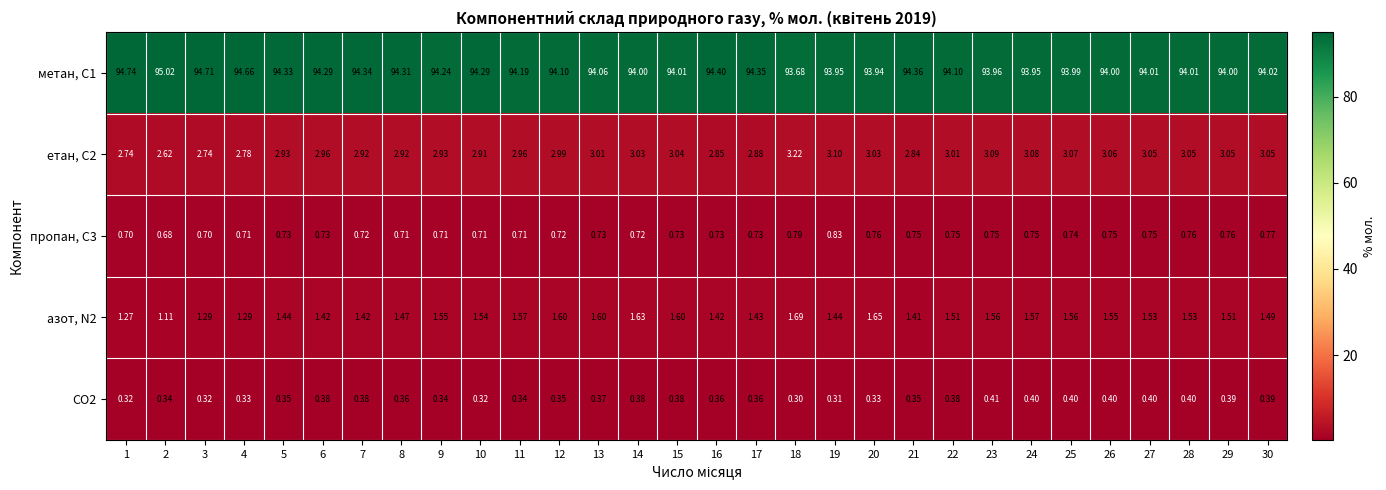

Is the value of азот, N2 at 5 greater than the value of CO2 at 24?

Yes